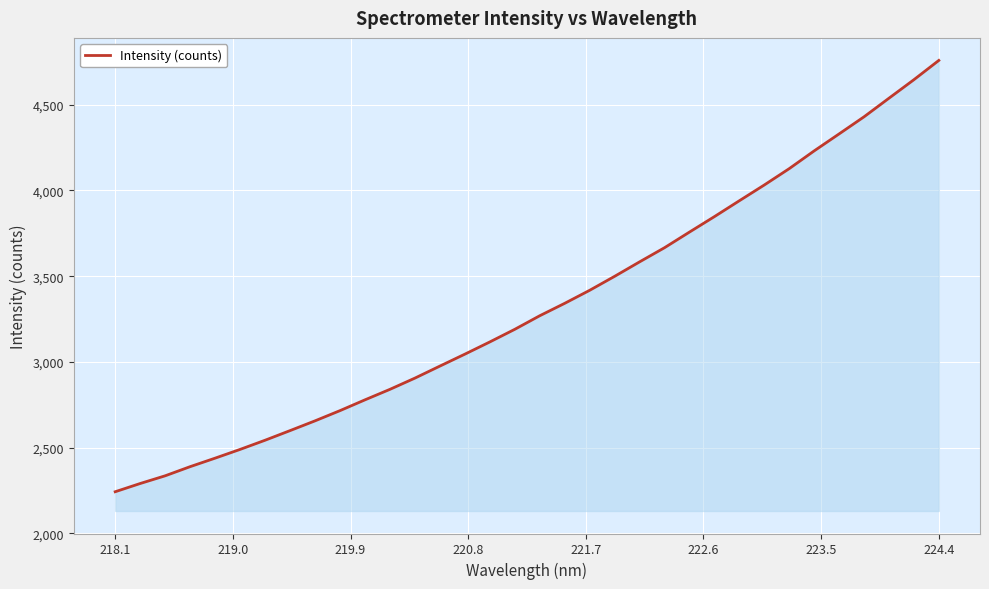

What is the smallest value displayed?

2242.8